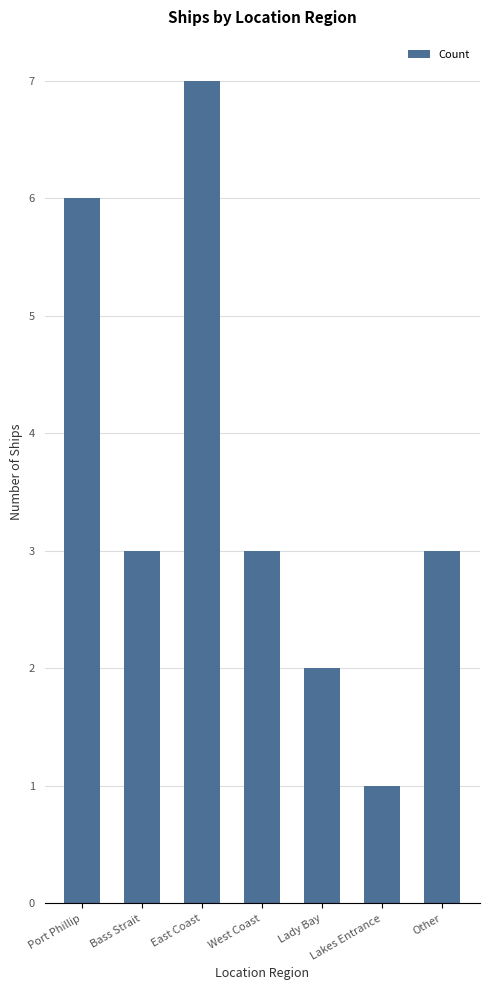

Reading left to right, list all the values displayed in this chart.

6	3	7	3	2	1	3